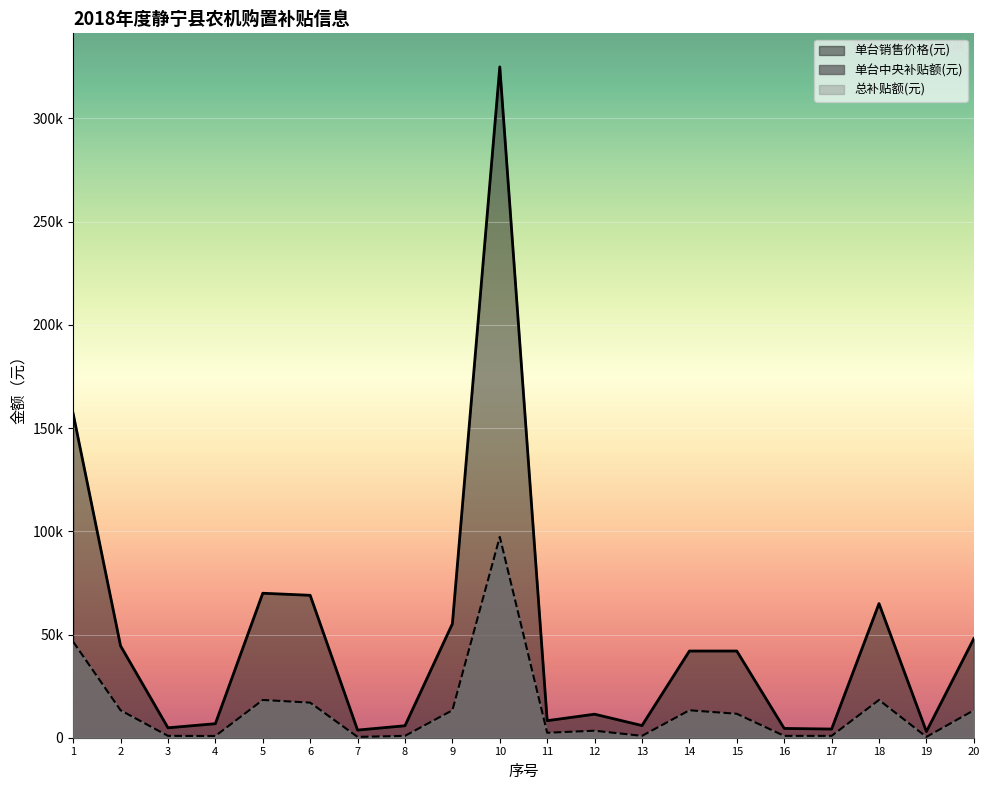

What is the sum of the 单台中央补贴额(元) values at 16 and 12?

4300